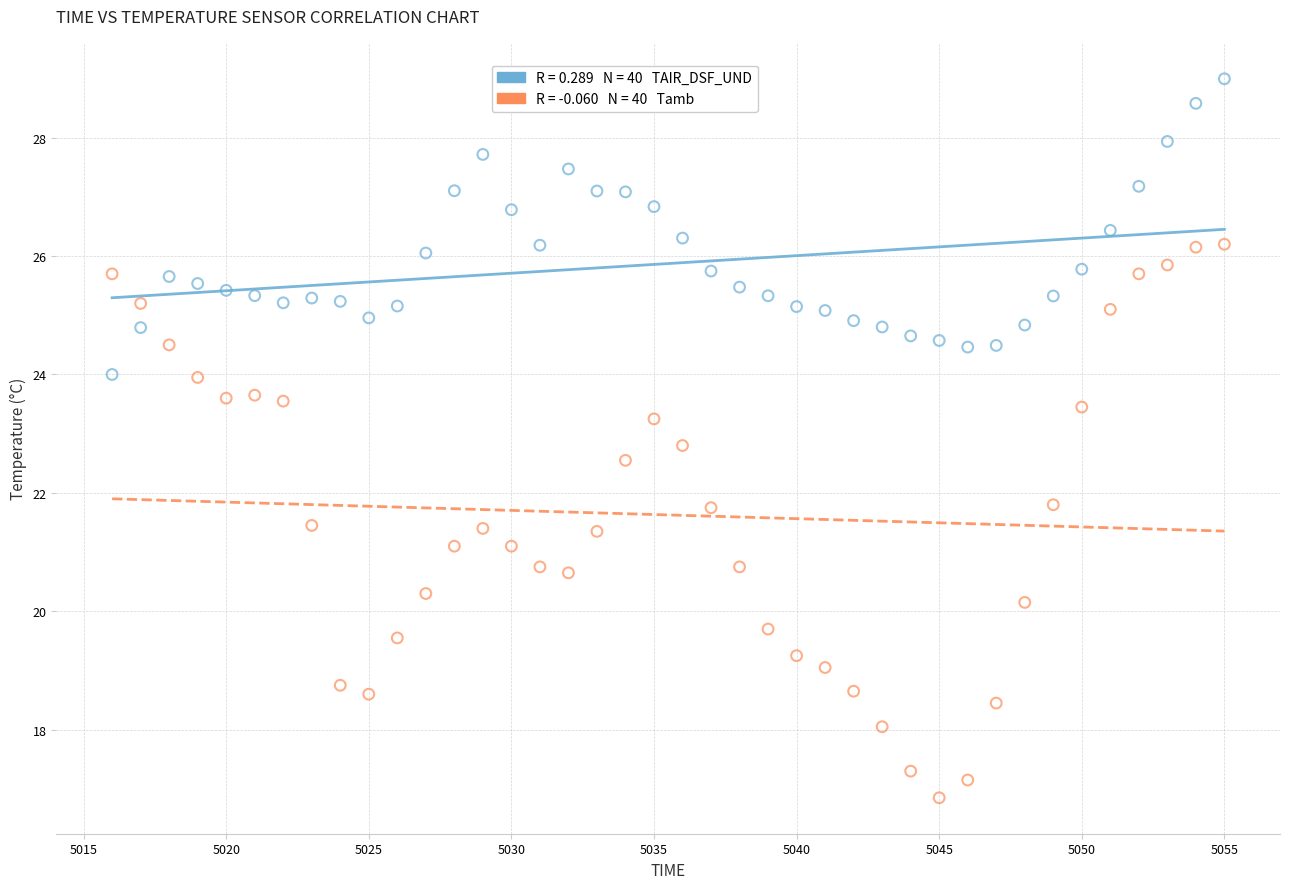

Across all data points, what is the range of X values (max minus min)?

39.0